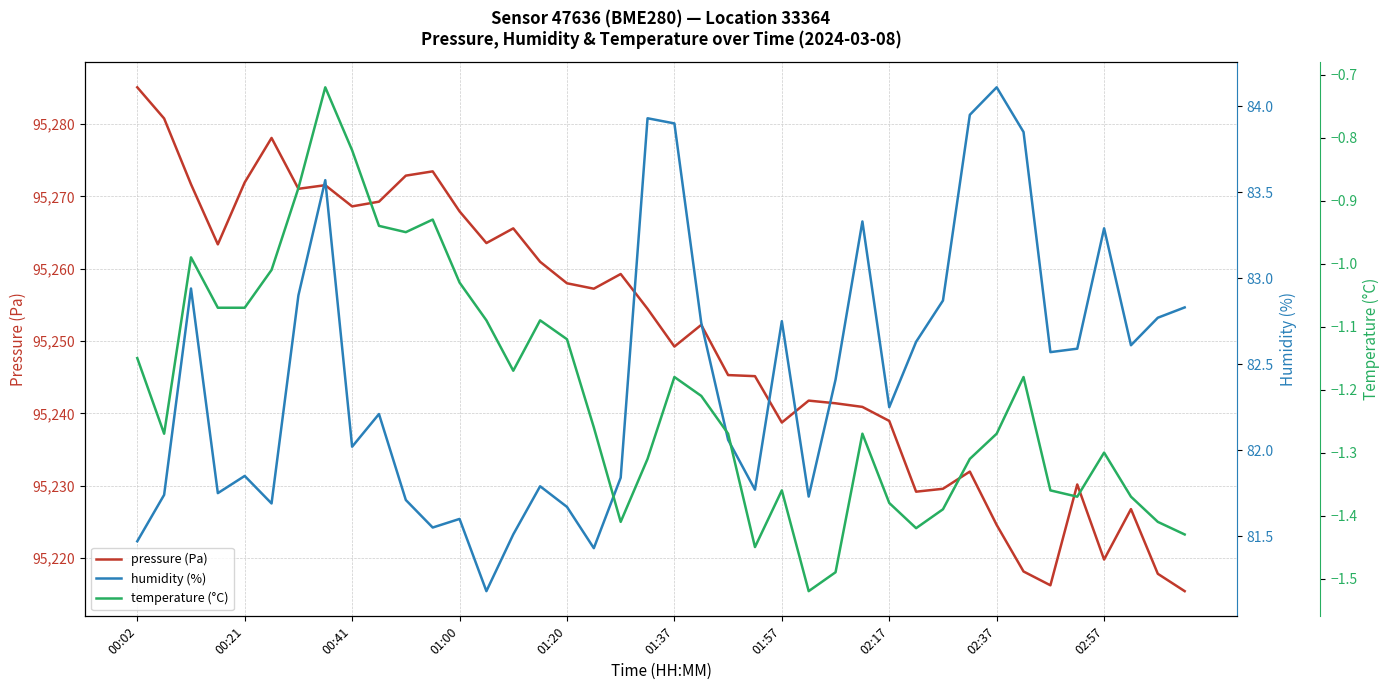

Reading left to right, what are all the values shown in this chart?

pressure (Pa): 95285.1	95280.8	95271.7	95263.4	95271.9	95278.1	95271.1	95271.6	95268.6	95269.3	95272.9	95273.5	95267.9	95263.6	95265.6	95261.0	95258.0	95257.2	95259.3	95254.5	95249.2	95252.2	95245.3	95245.2	95238.8	95241.8	95241.4	95240.9	95239.0	95229.2	95229.6	95232.0	95224.6	95218.2	95216.2	95230.2	95219.8	95226.8	95217.8	95215.4
humidity (%): 81.5	81.7	82.9	81.8	81.8	81.7	82.9	83.6	82.0	82.2	81.7	81.5	81.6	81.2	81.5	81.8	81.7	81.4	81.8	83.9	83.9	82.7	82.1	81.8	82.8	81.7	82.4	83.3	82.2	82.6	82.9	84.0	84.1	83.8	82.6	82.6	83.3	82.6	82.8	82.8
temperature (°C): -1.1	-1.3	-1.0	-1.1	-1.1	-1.0	-0.9	-0.7	-0.8	-0.9	-0.9	-0.9	-1.0	-1.1	-1.2	-1.1	-1.1	-1.3	-1.4	-1.3	-1.2	-1.2	-1.3	-1.4	-1.4	-1.5	-1.5	-1.3	-1.4	-1.4	-1.4	-1.3	-1.3	-1.2	-1.4	-1.4	-1.3	-1.4	-1.4	-1.4